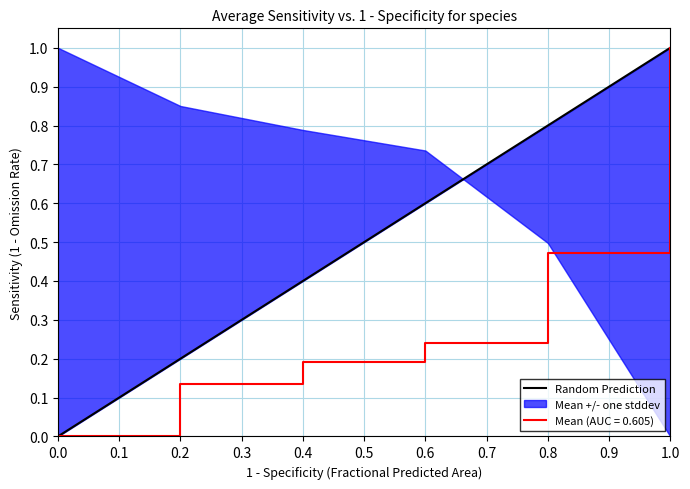

List the labels in order of Mean (AUC = 0.605) value, smallest first.

0.0, 0.2, 0.4, 0.6, 0.8, 1.0